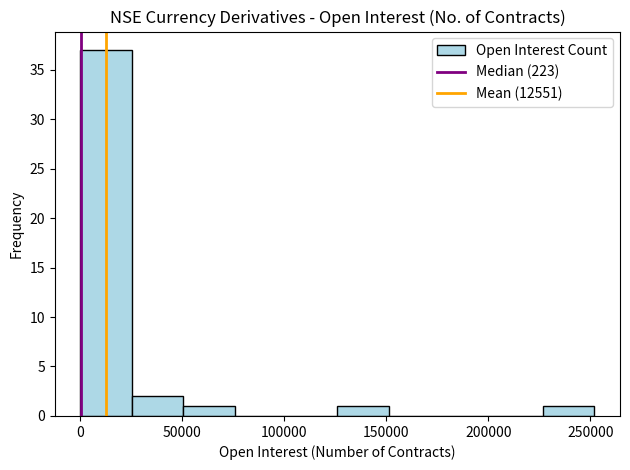

Reading left to right, transcribe this chart: for each bar, give the range it covers on the x-axis and its height. Neither the bar edges nor the heights are printed on the chart, so give them approximately, as read against the axes.

0 to 25000: 37
25000 to 50000: 2
50000 to 75000: 1
75000 to 100000: 0
100000 to 125000: 0
125000 to 150000: 1
150000 to 175000: 0
175000 to 200000: 0
200000 to 225000: 0
225000 to 250000: 1